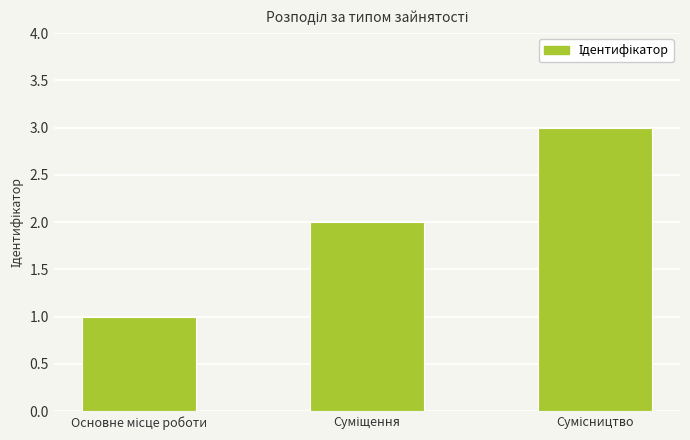

Count the values in the range 1 to 3.

3